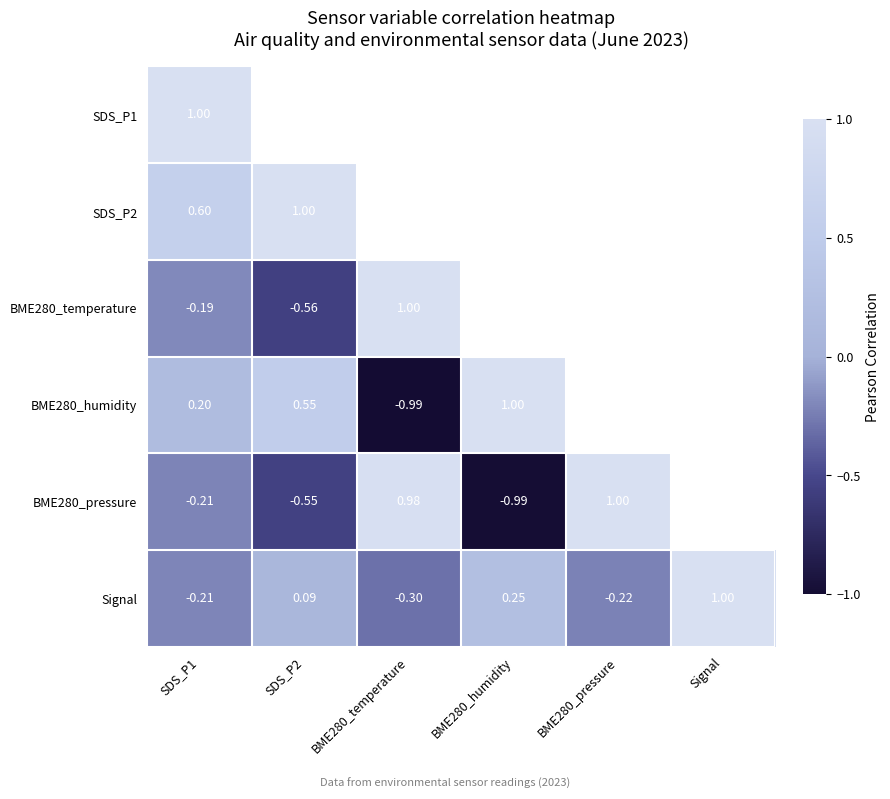

Where is SDS_P1 nearest to the value 1?

SDS_P1